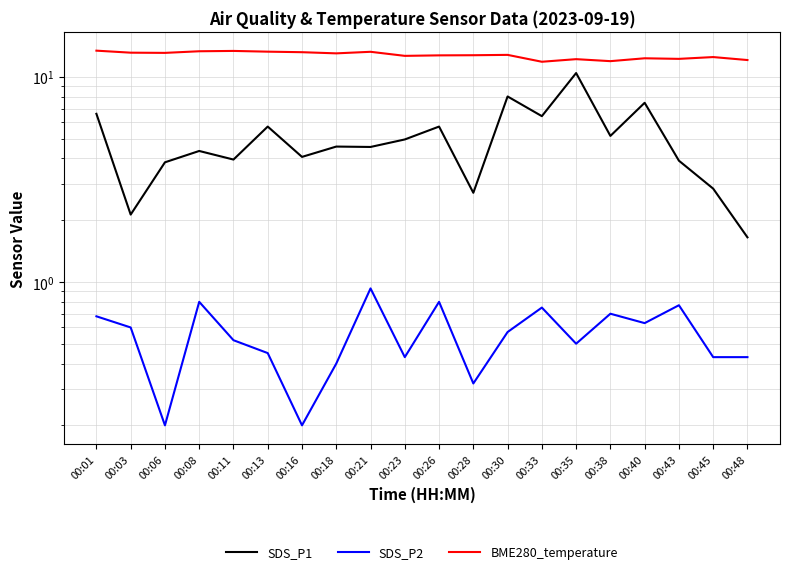

True or false: SDS_P1 has more than 2 points higher than both neighbors.

True